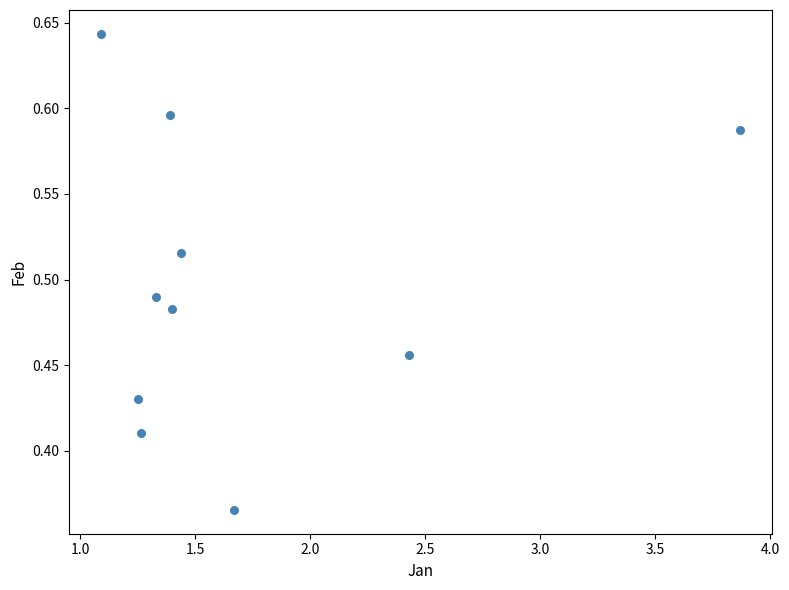

What is the range of X values (max minus min)?

2.8